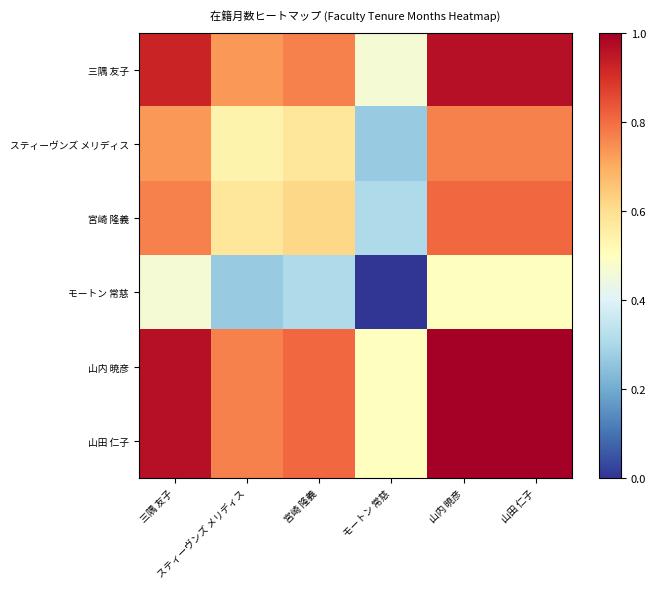

Rank the series at 三隅 友子 from highest to lowest value.

山内 暁彦, 山田 仁子, 三隅 友子, 宮崎 隆義, スティーヴンズ メリディス, モートン 常慈